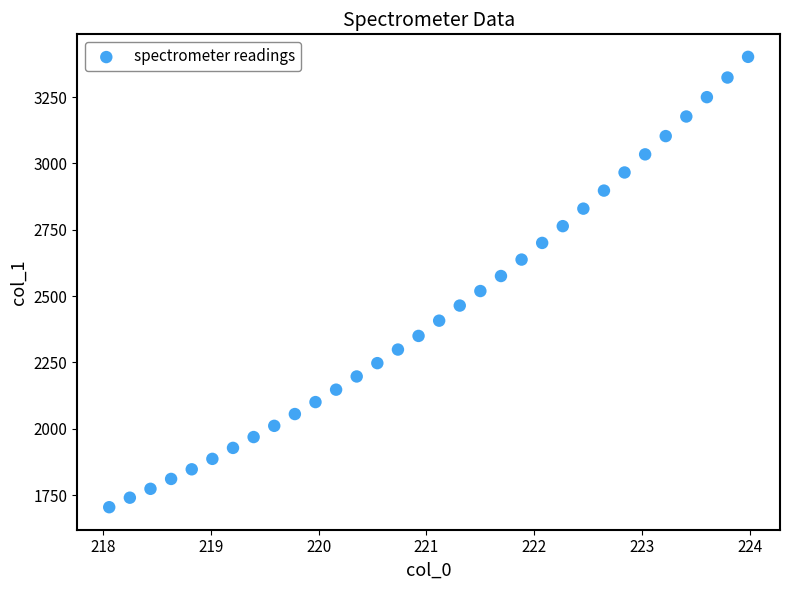

What is the range of X values (max minus min)?

5.9